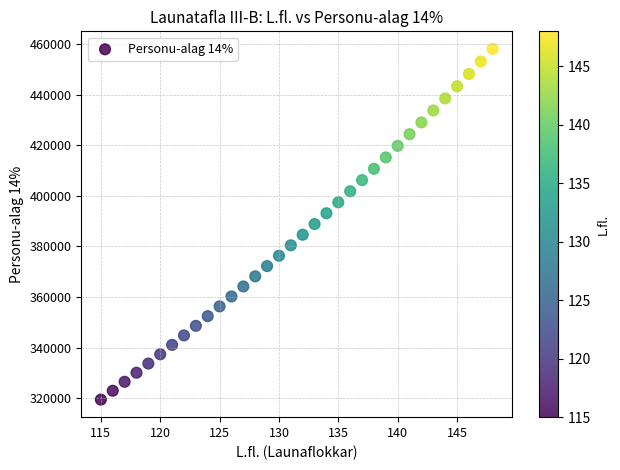

What is the range of X values (max minus min)?

33